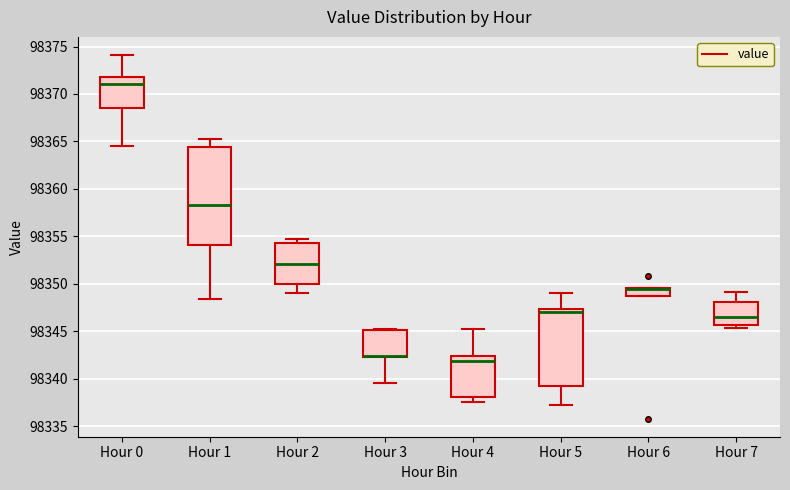

Where does the median line of the box for Hour 4 sit on the y-axis? The values are not printed on the chart, so give them approximately, as read against the axis.

98342.0